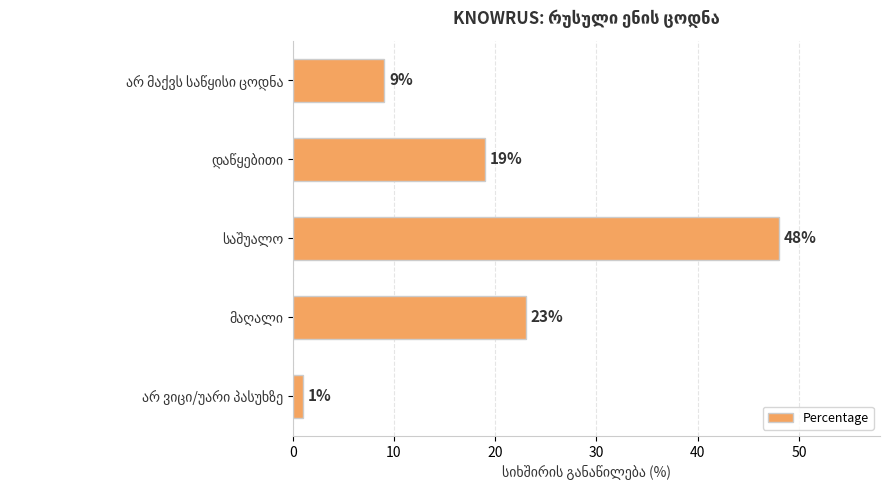

How many data points are less than 19?

2